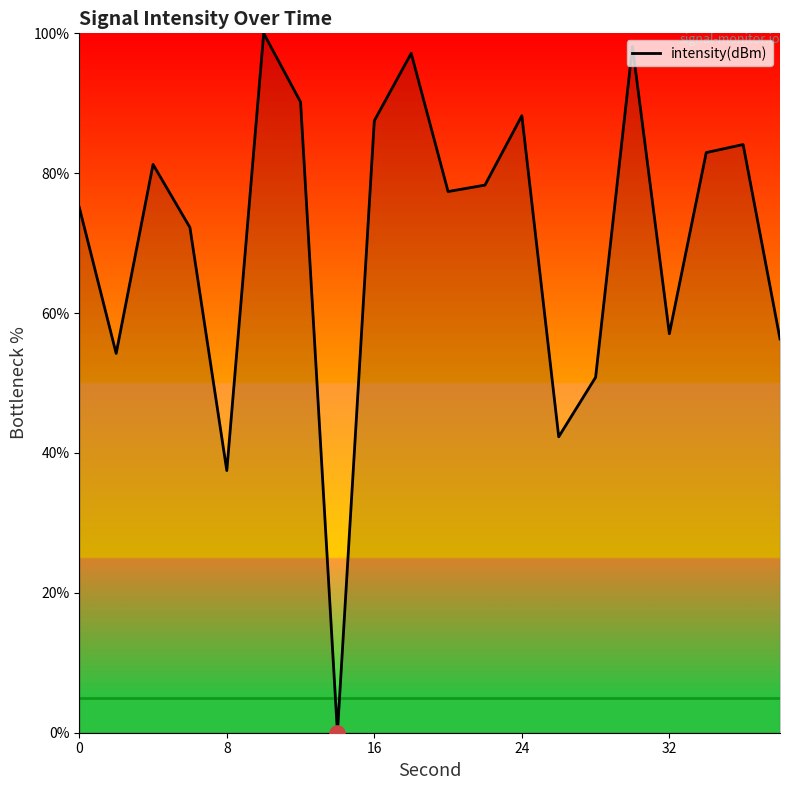

What is the greatest value displayed?

100.0